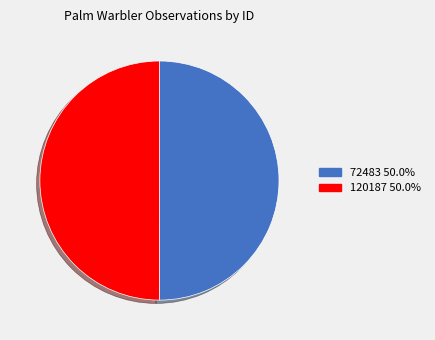

Approximately how many times larger is the value at 72483 compared to 120187?

1.0